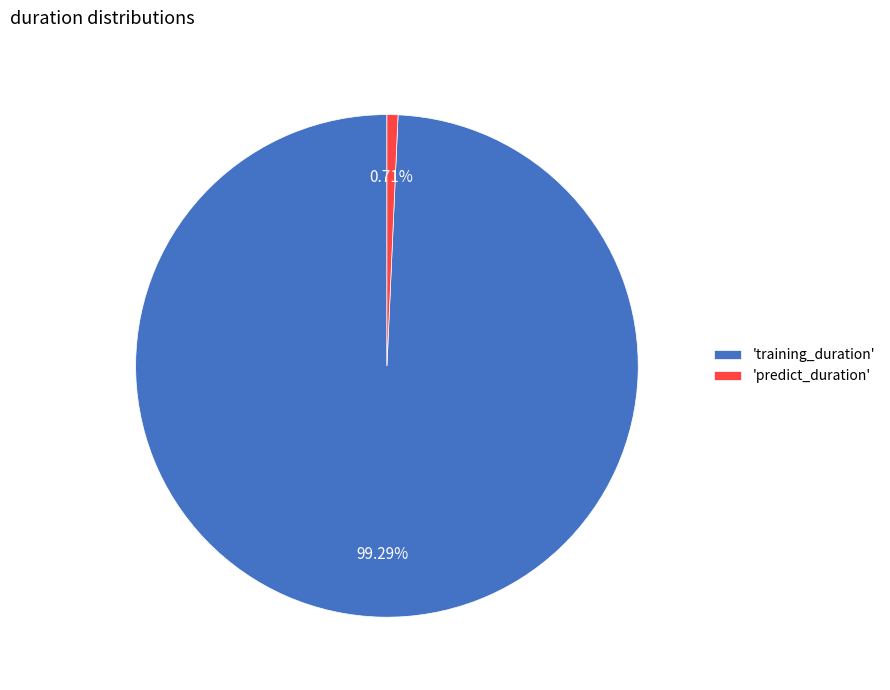

Which slice is the smallest?

'predict_duration'